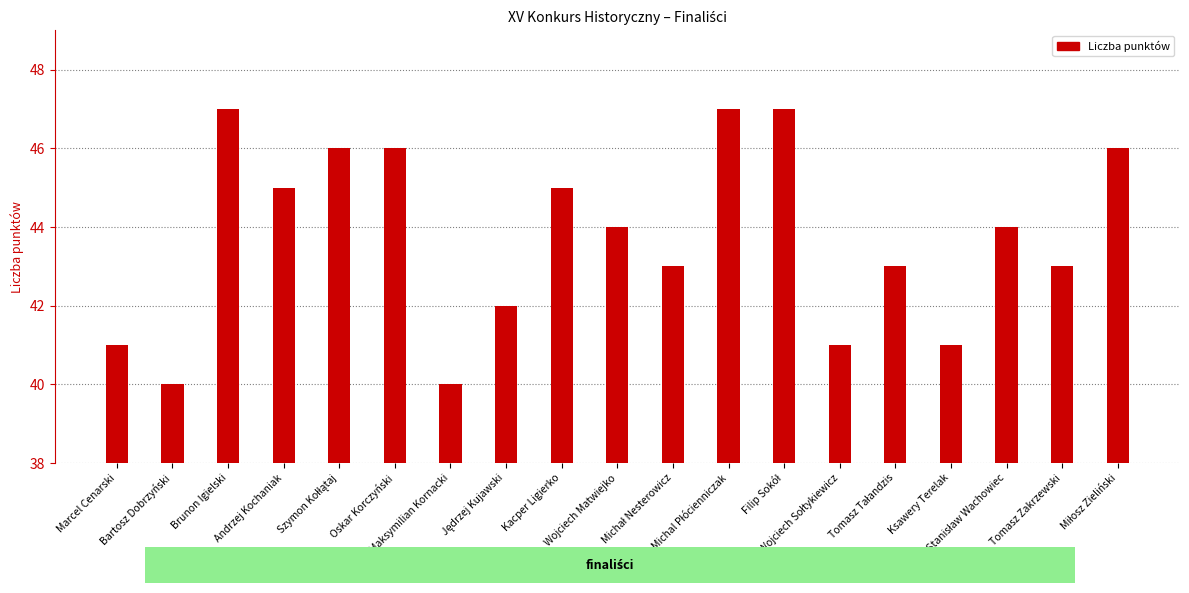

What is the minimum value shown in the chart?

40